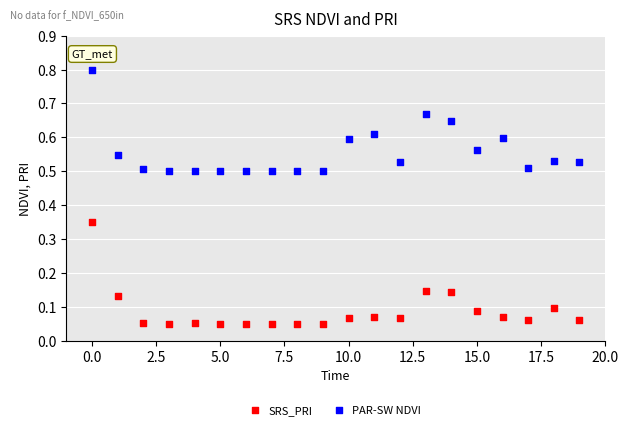

Which series contains the lowest Y value?

SRS_PRI